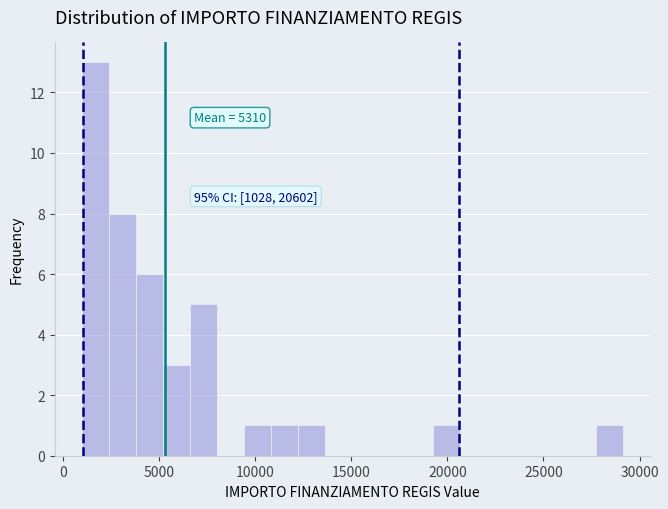

Around what value on the x-axis is the tallest bar? Give the approximate position of its centre, as read against the axis.

1500